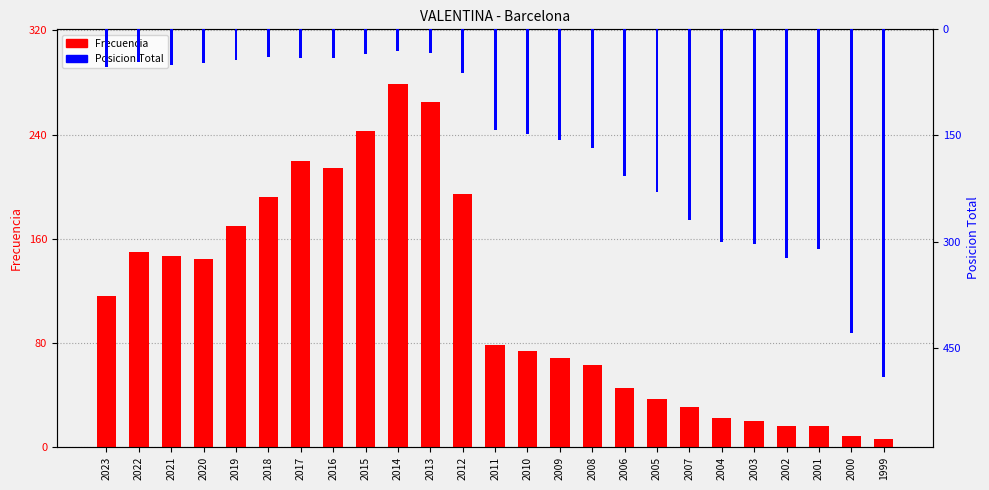

At which category is the sum across all series the highest?

1999